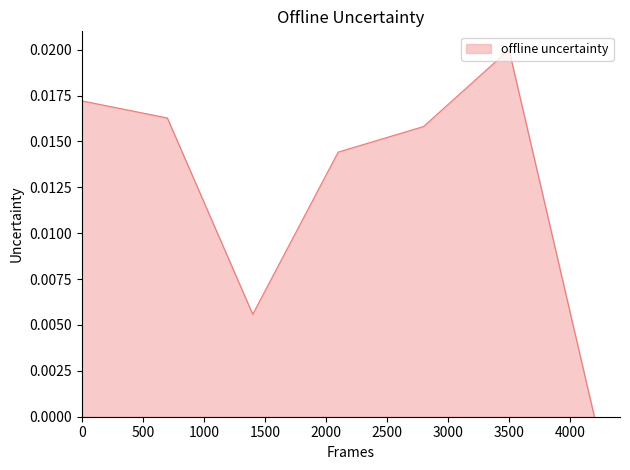

How many interior local valleys (lower than both neighbors) does the data have?

1